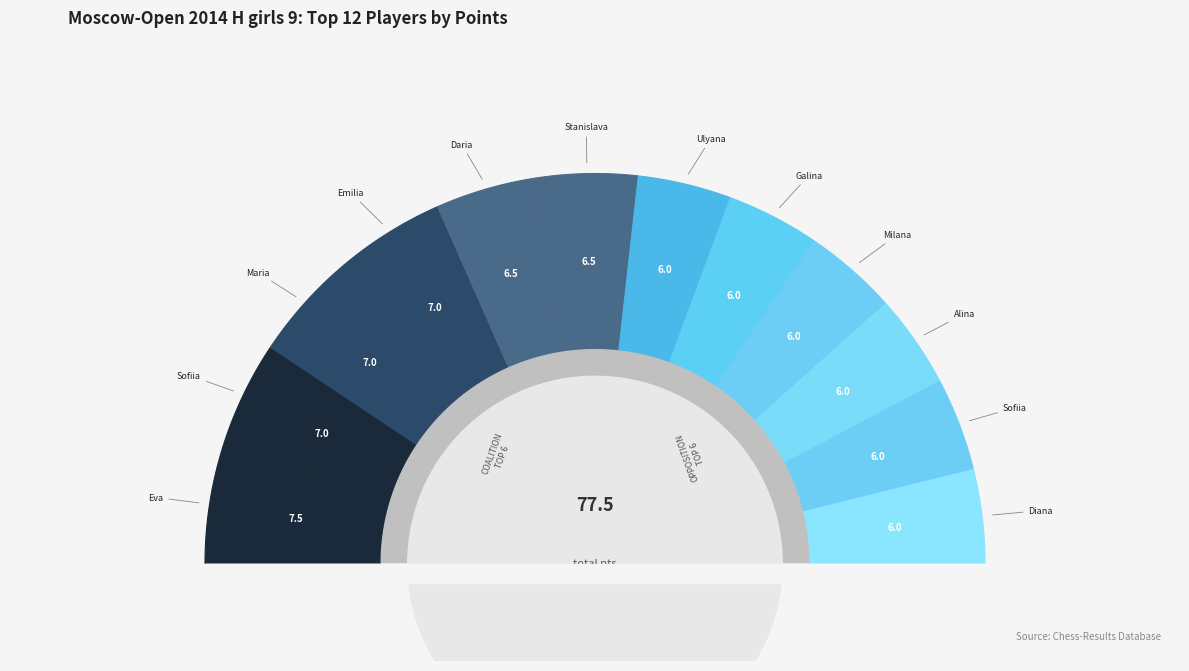

To the nearest percent, what is the average slice percentage?

8%